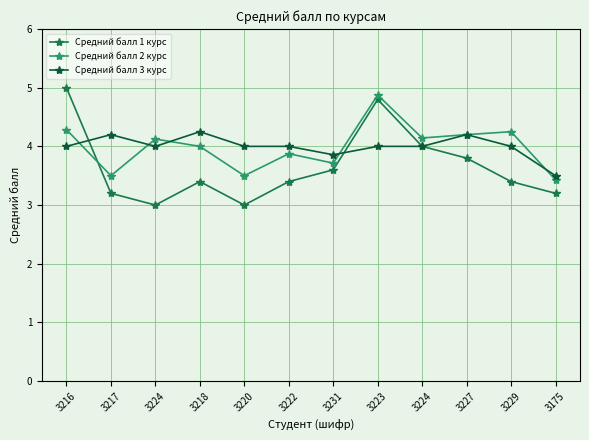

True or false: Средний балл 3 курс and Средний балл 1 курс cross at least once.

True